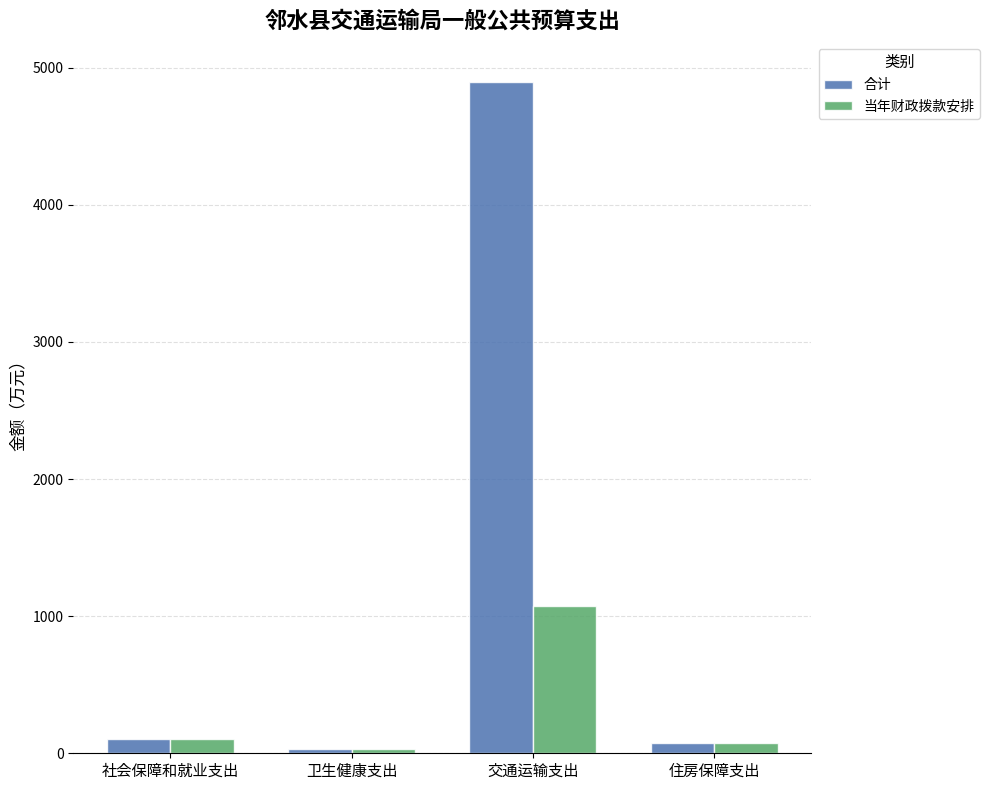

What is the value of the 合计 bar at the 3rd from the left?

4893.1